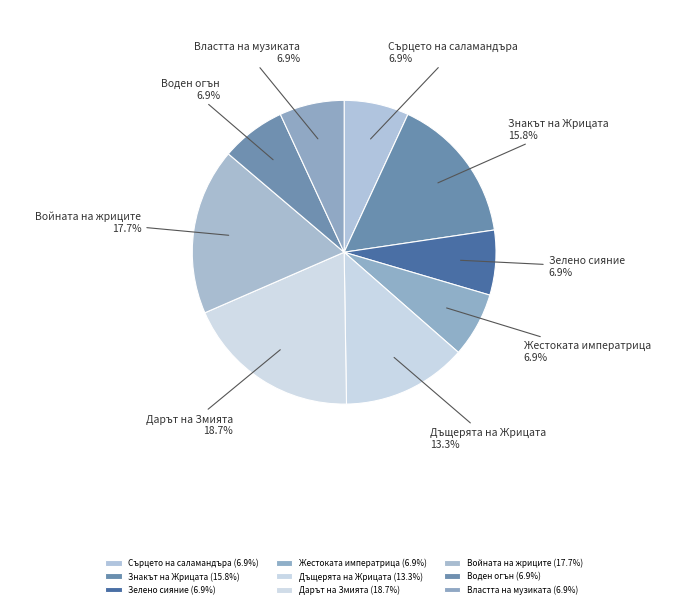

True or false: Сърцето на саламандъра accounts for 7% of the total.

True